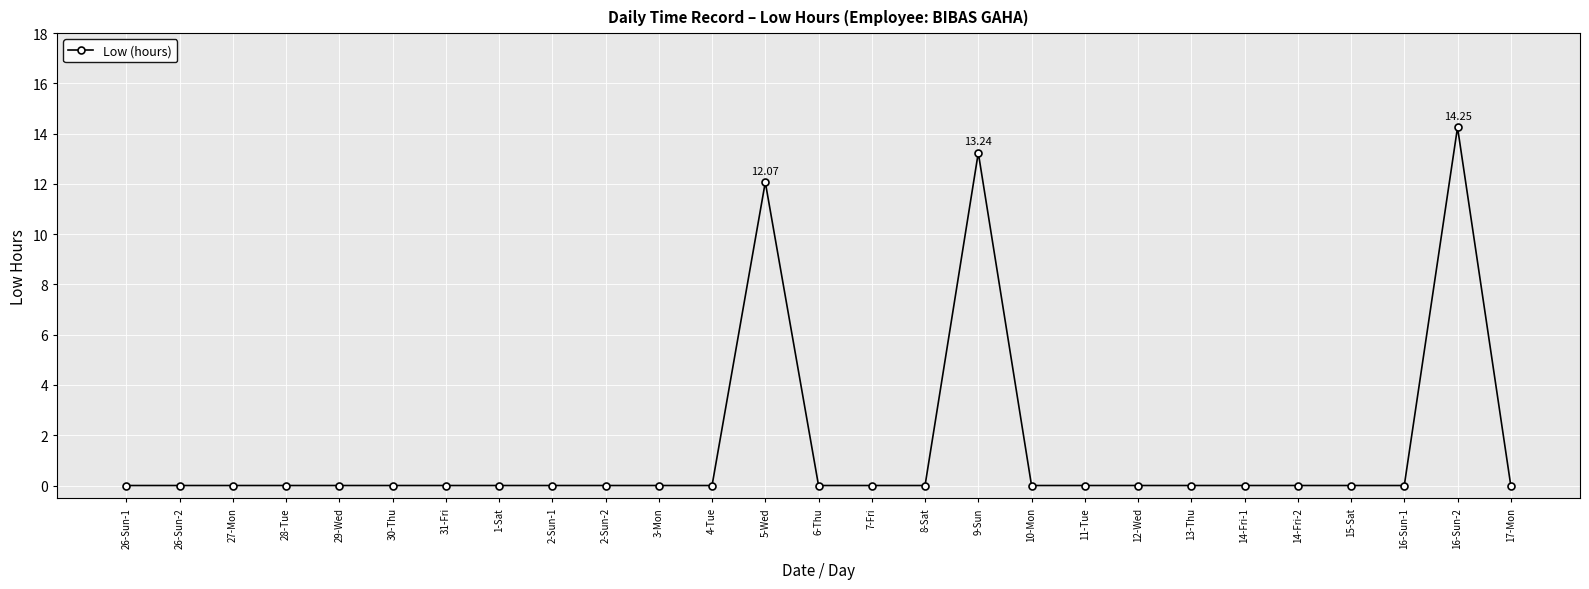

Is it true that the value at 27-Mon is -9.0?

False